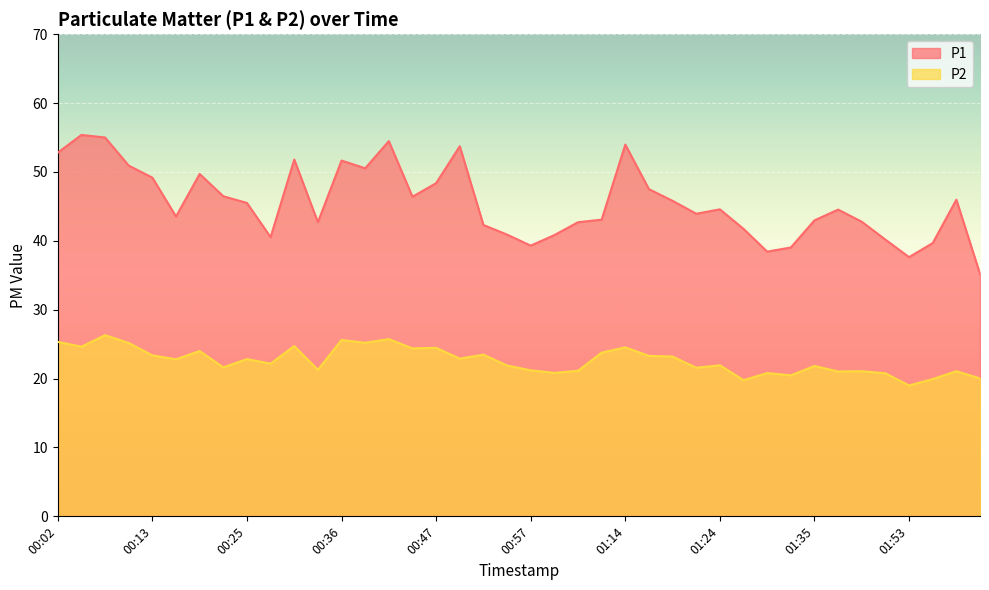

What is the difference between the second highest and minimum values in the P1 series?

19.8